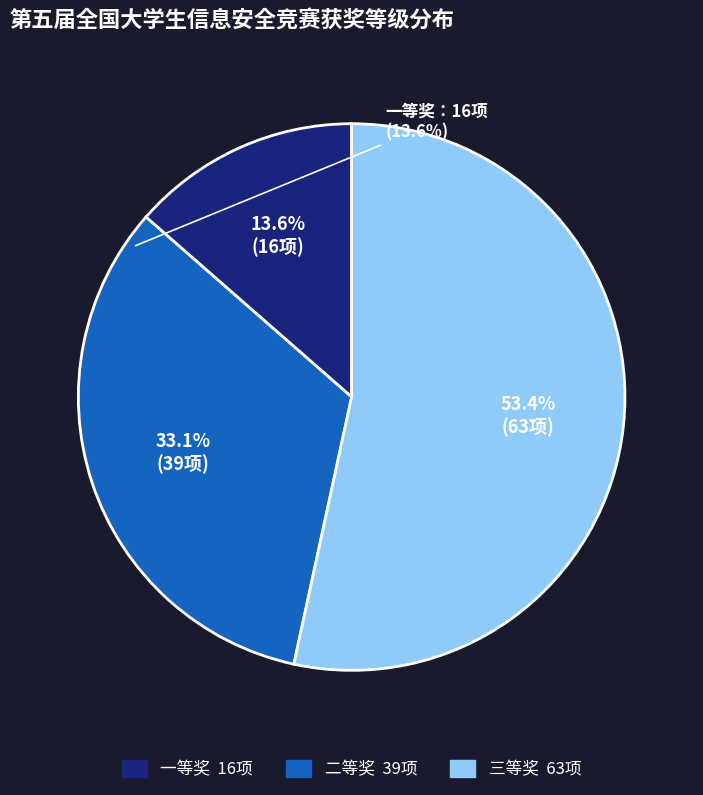

Between 三等奖 and 二等奖, which is larger?

三等奖